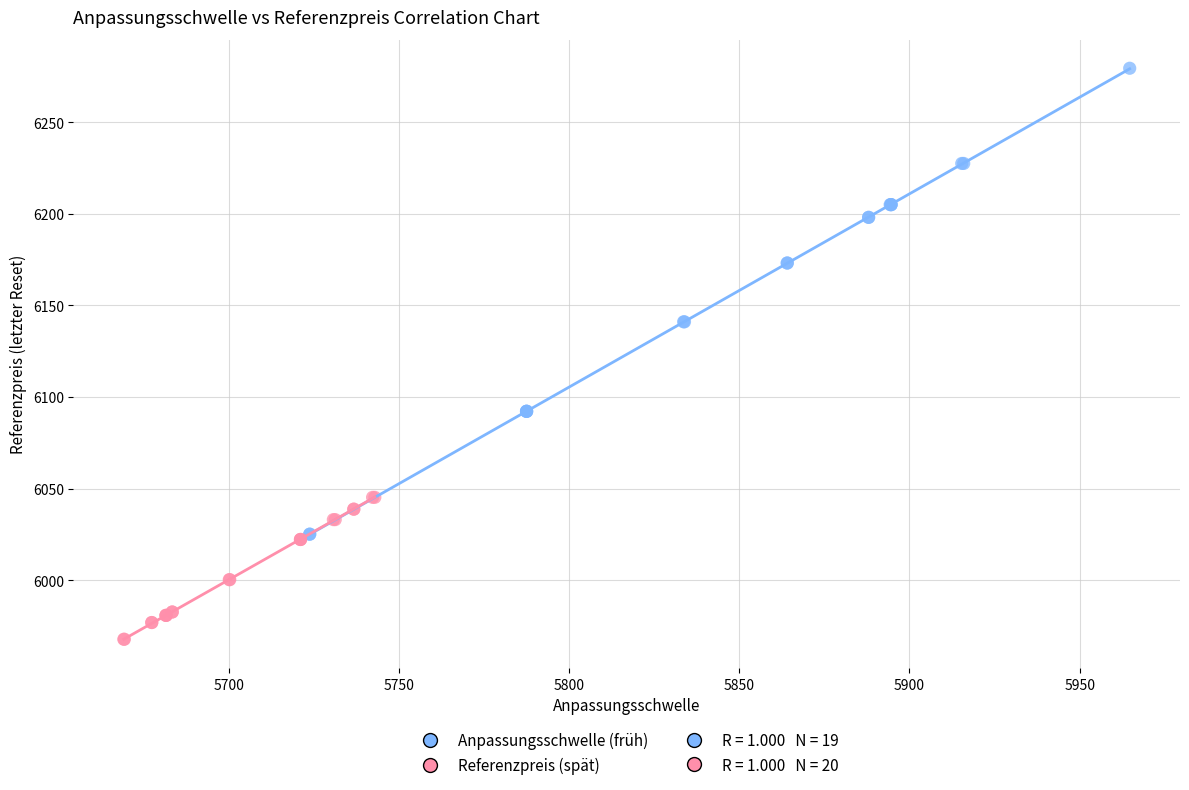

Which series contains the highest Y value?

Anpassungsschwelle (früh)